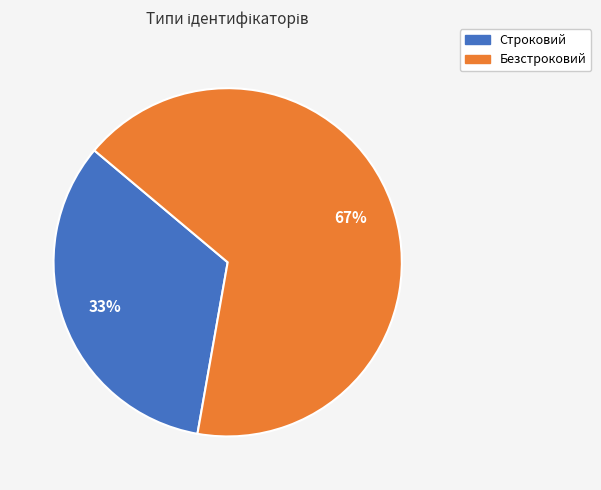

Is there a majority slice in this chart?

Yes